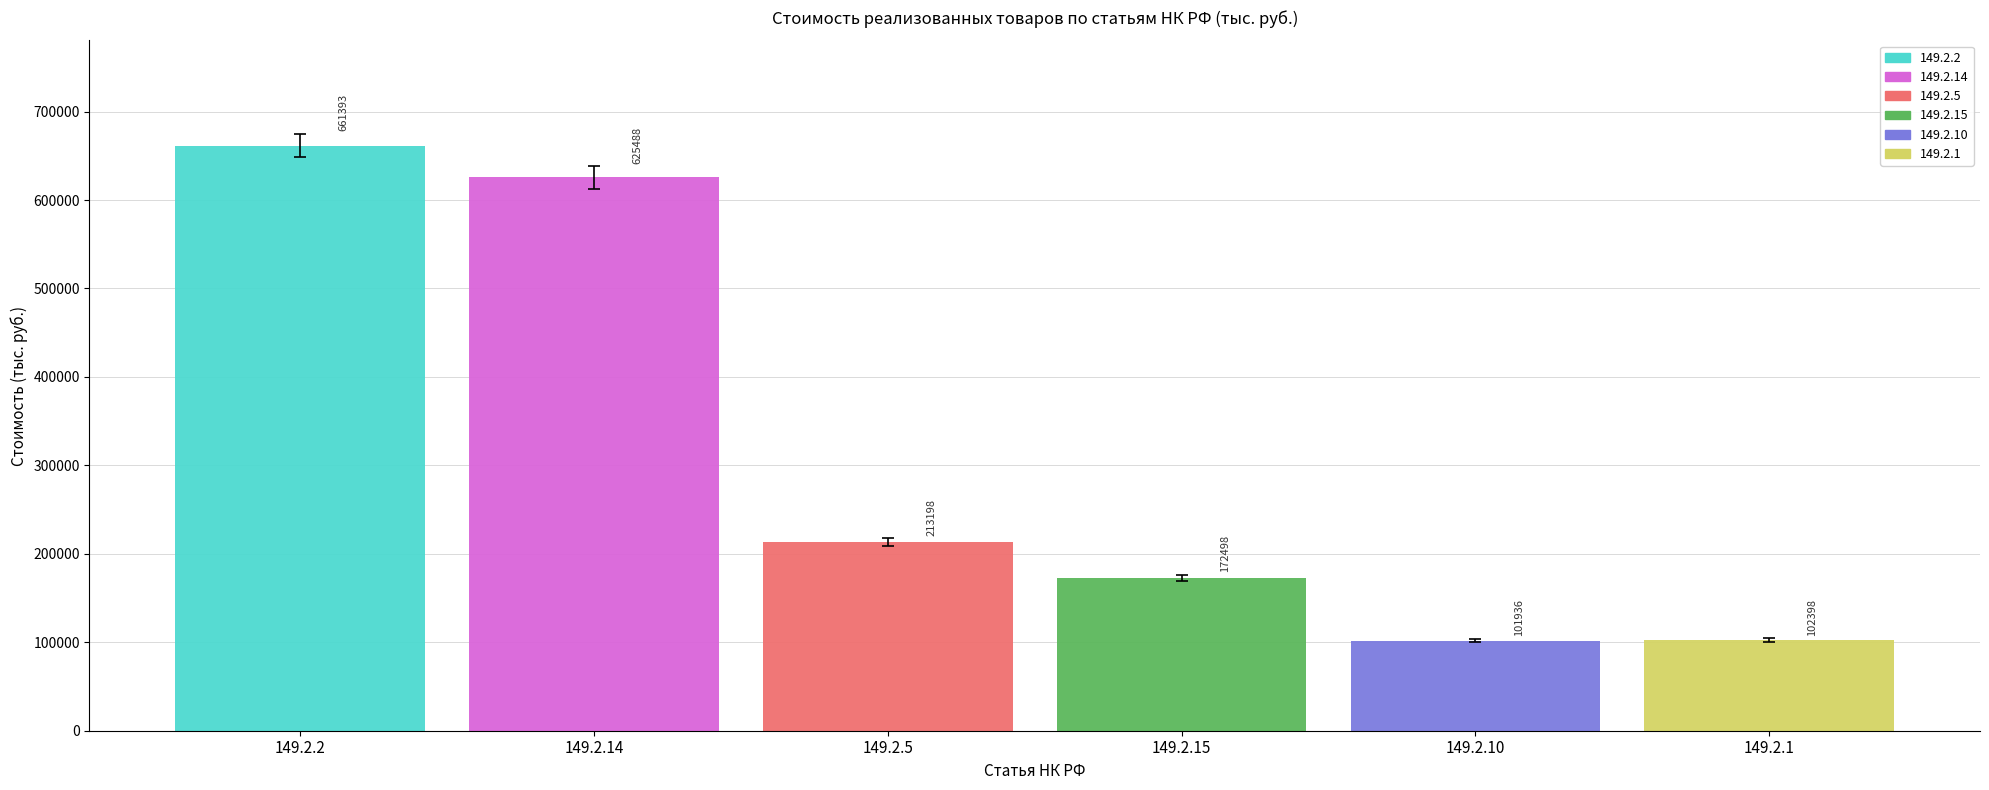

Which series has the widest spread of values?

149.2.2